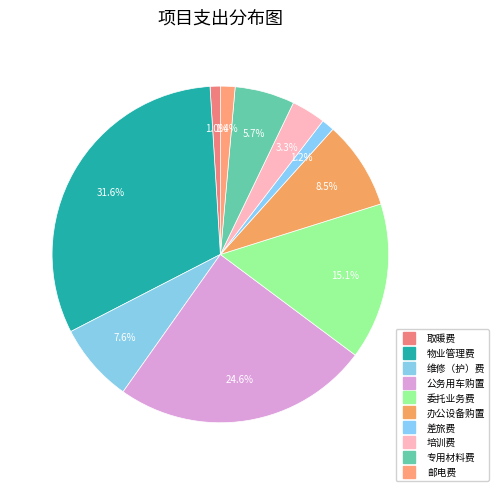

How many segments does this pie chart have?

10